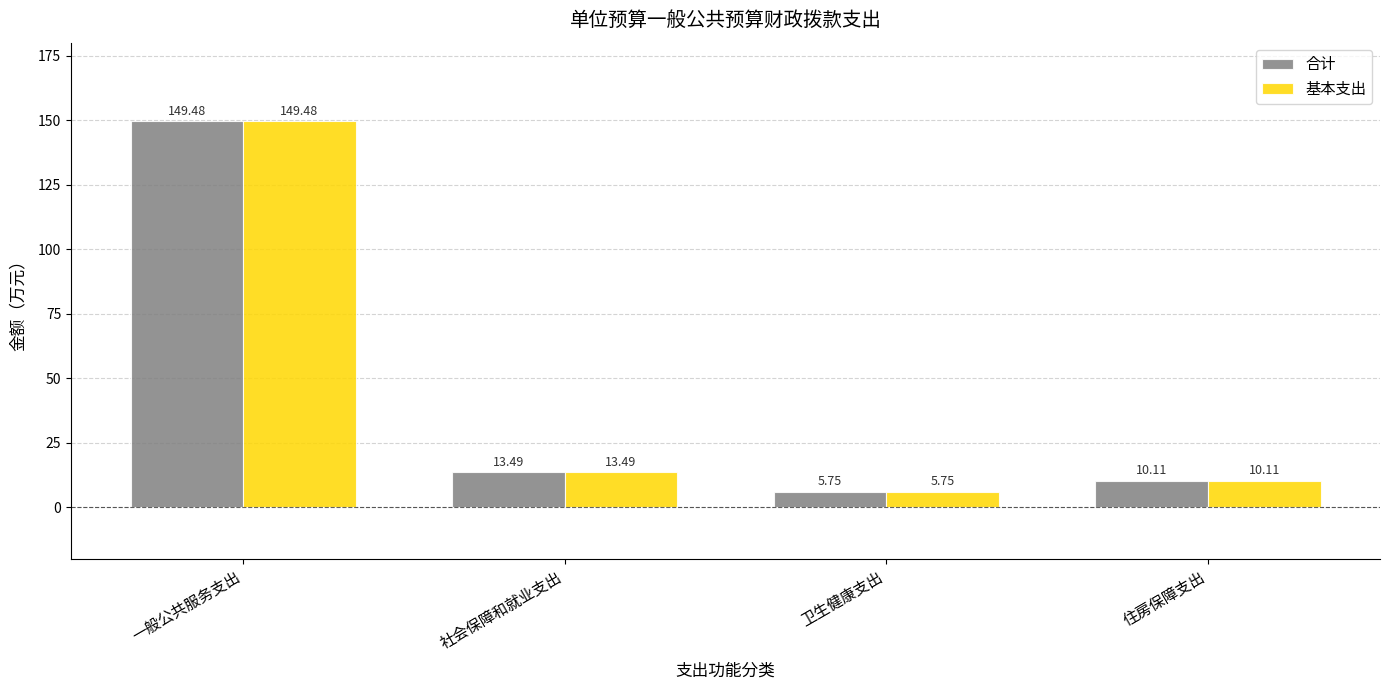

What are all the series names shown in the legend?

合计, 基本支出